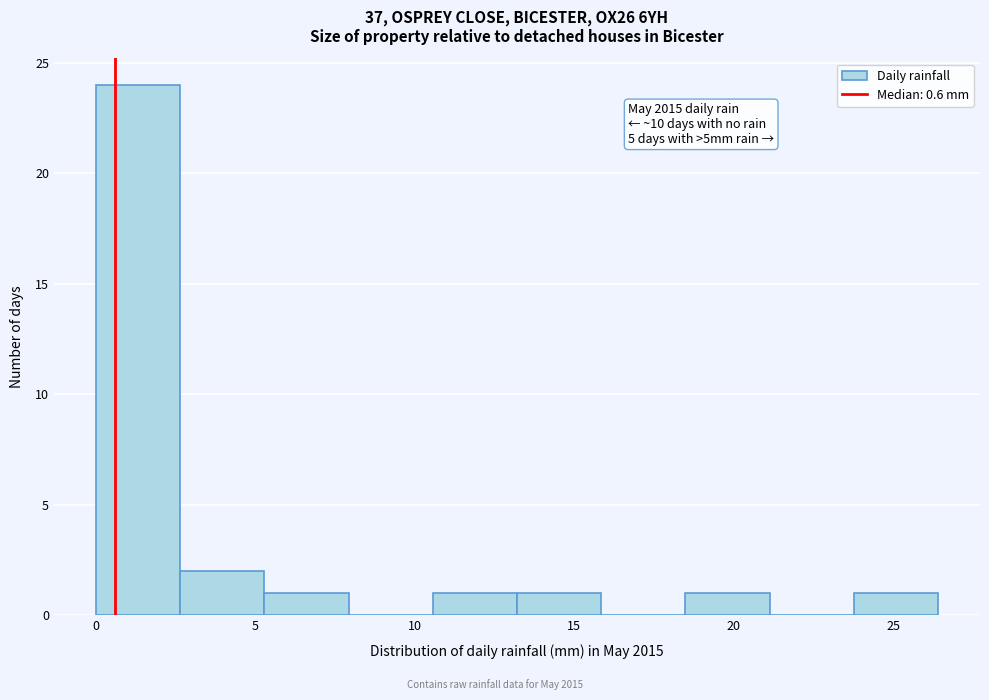

Over which range of the x-axis is the bar tallest?

0.0 to 2.5